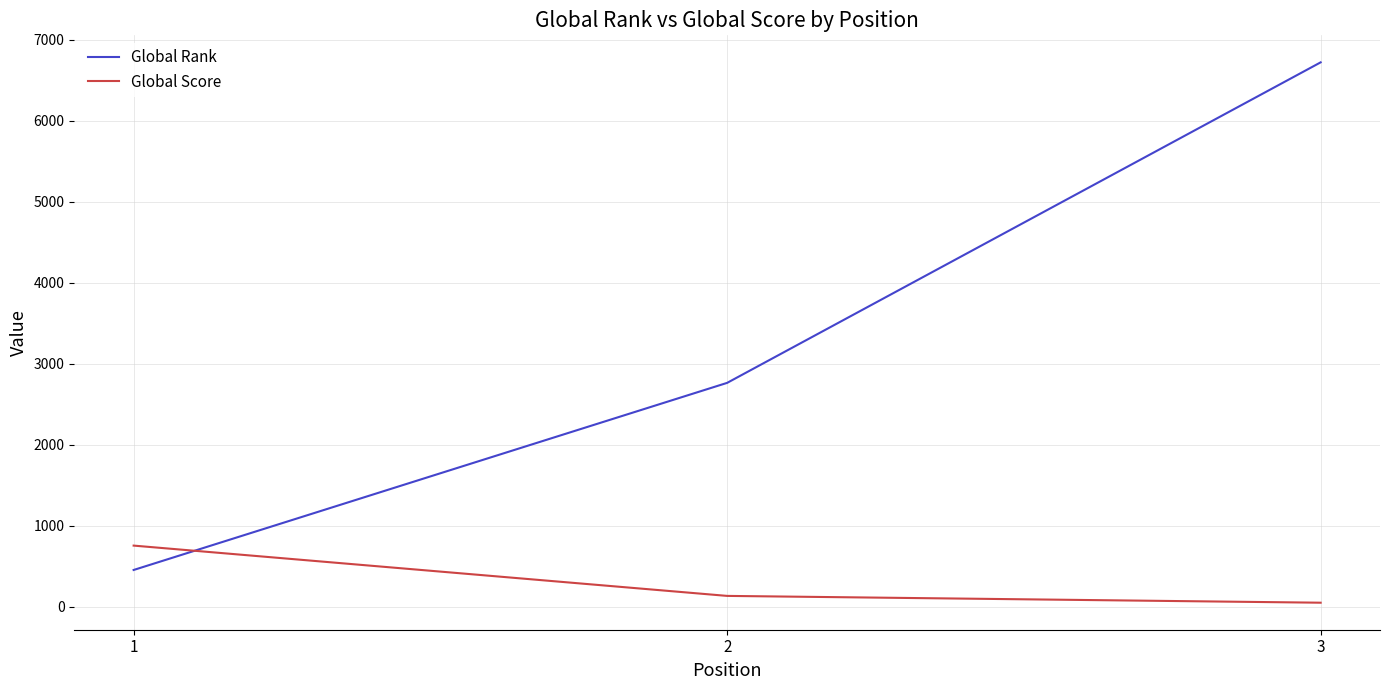

Which series has the largest total across all categories?

Global Rank